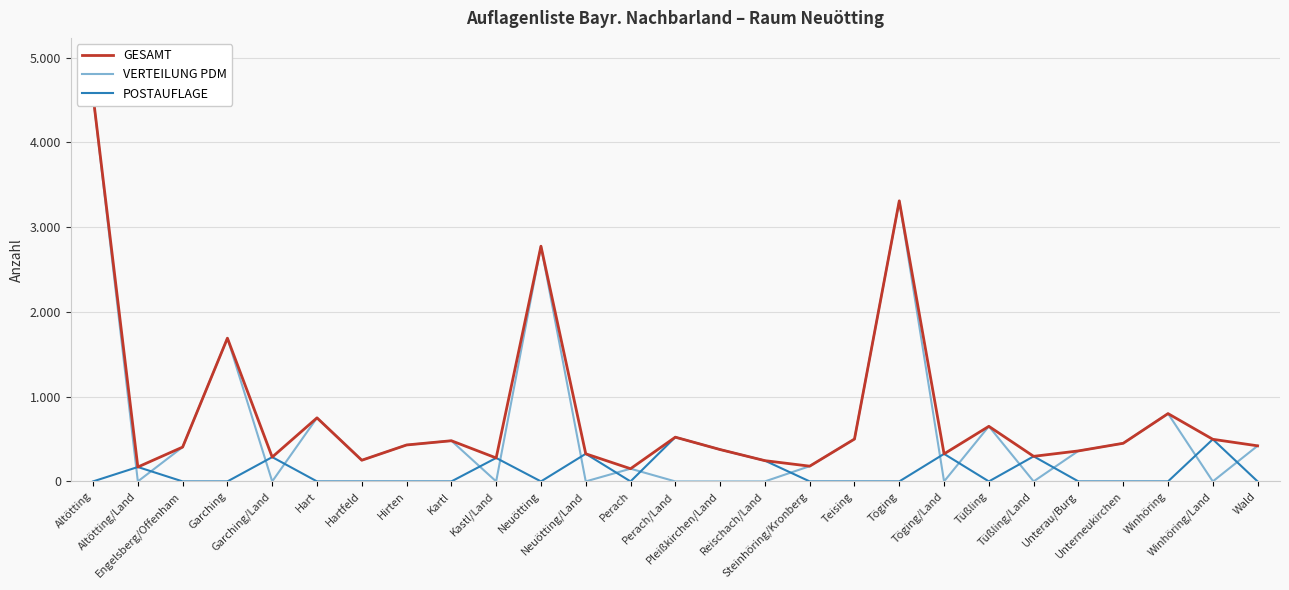

True or false: GESAMT and POSTAUFLAGE cross at least once.

False